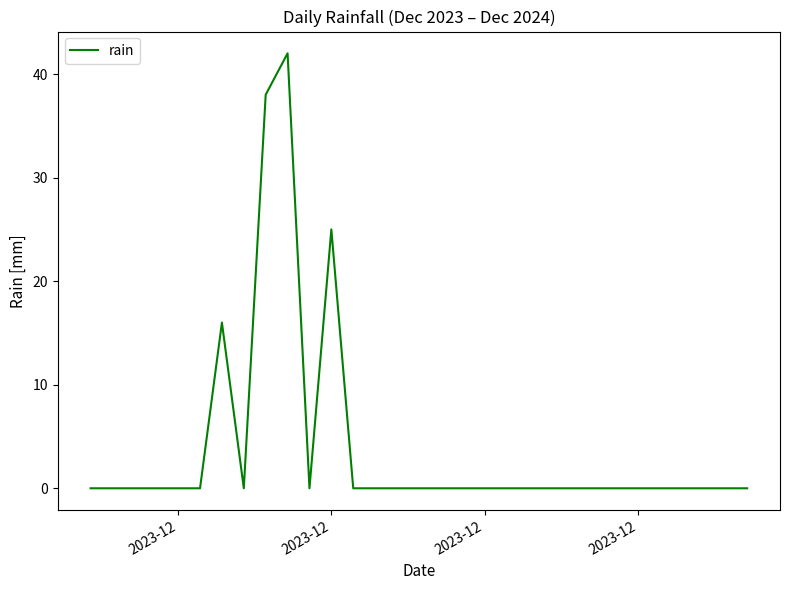

Reading left to right, what are all the values shown in this chart?

0	0	0	0	0	0	16	0	38	42	0	25	0	0	0	0	0	0	0	0	0	0	0	0	0	0	0	0	0	0	0